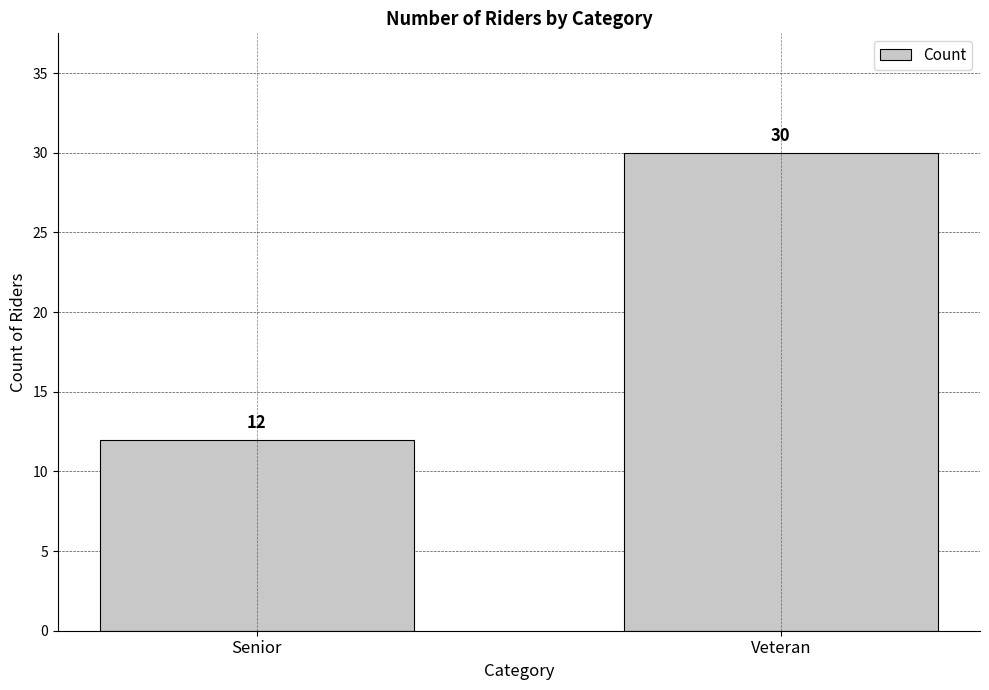

Reading left to right, extract all data points from this chart.

Senior=12	Veteran=30